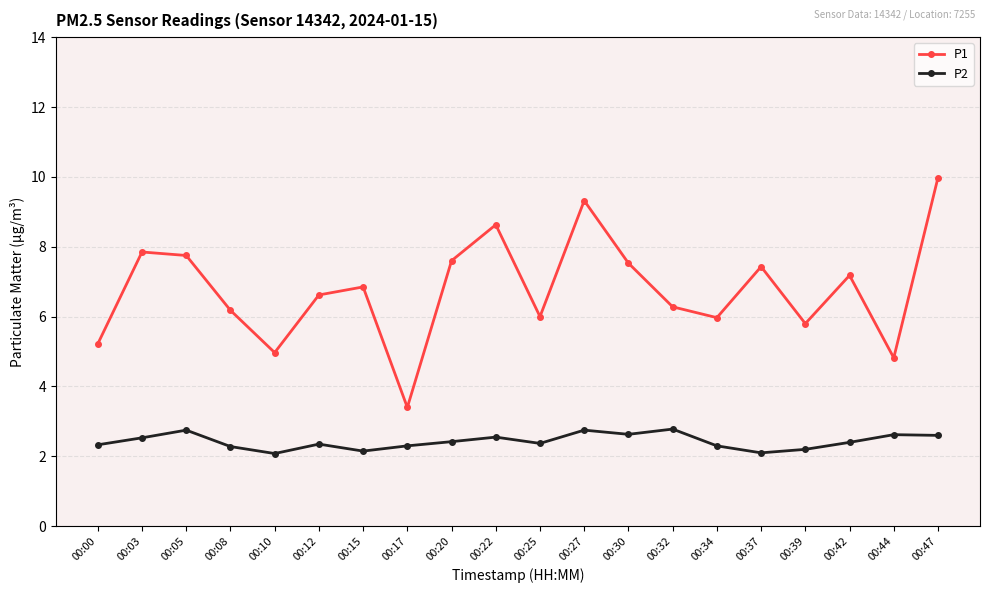

Which category has the highest value across all series?

00:47